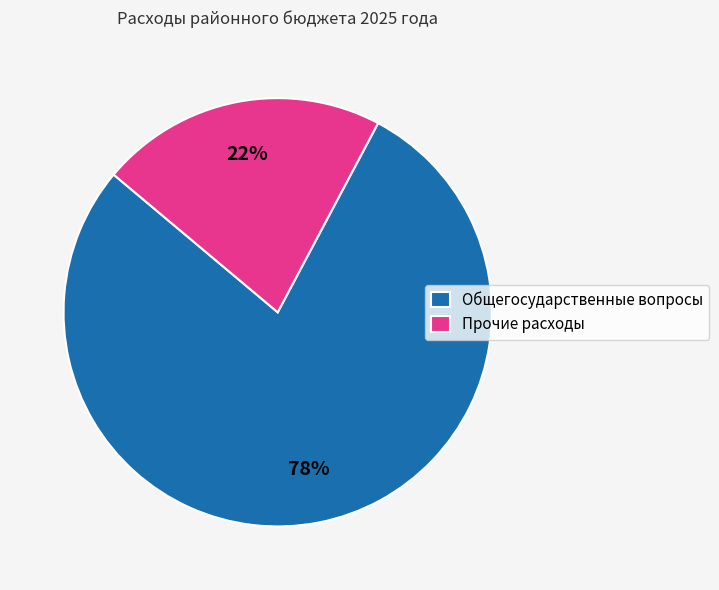

Rank the categories by value from highest to lowest.

Общегосударственные вопросы, Прочие расходы